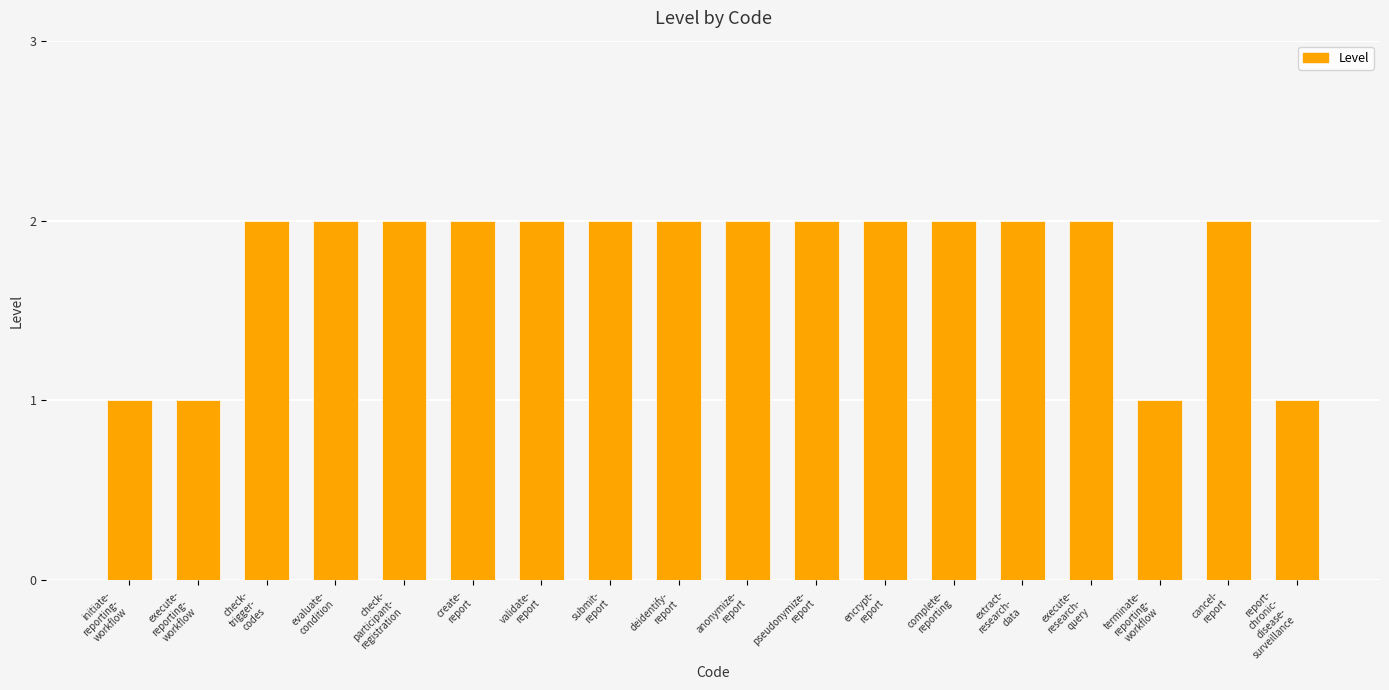

What is the label of the 10th bar from the right?

deidentify-
report